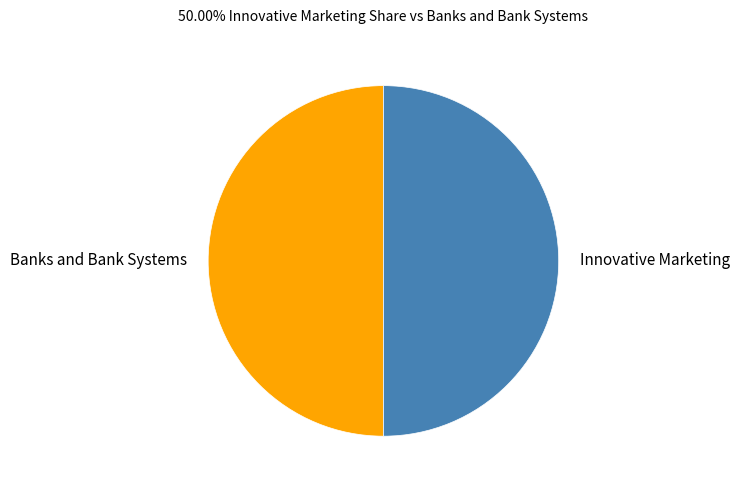

Approximately how many times larger is the value at Banks and Bank Systems compared to Innovative Marketing?

1.0